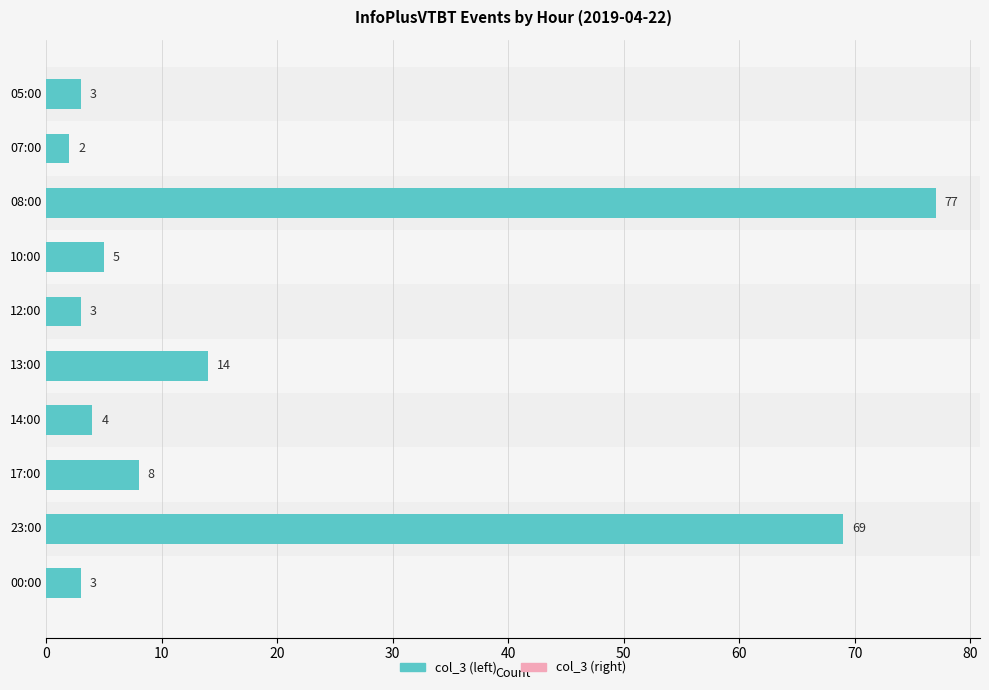

Reading top to bottom, list all the values displayed in this chart.

05:00=3	07:00=2	08:00=77	10:00=5	12:00=3	13:00=14	14:00=4	17:00=8	23:00=69	00:00=3